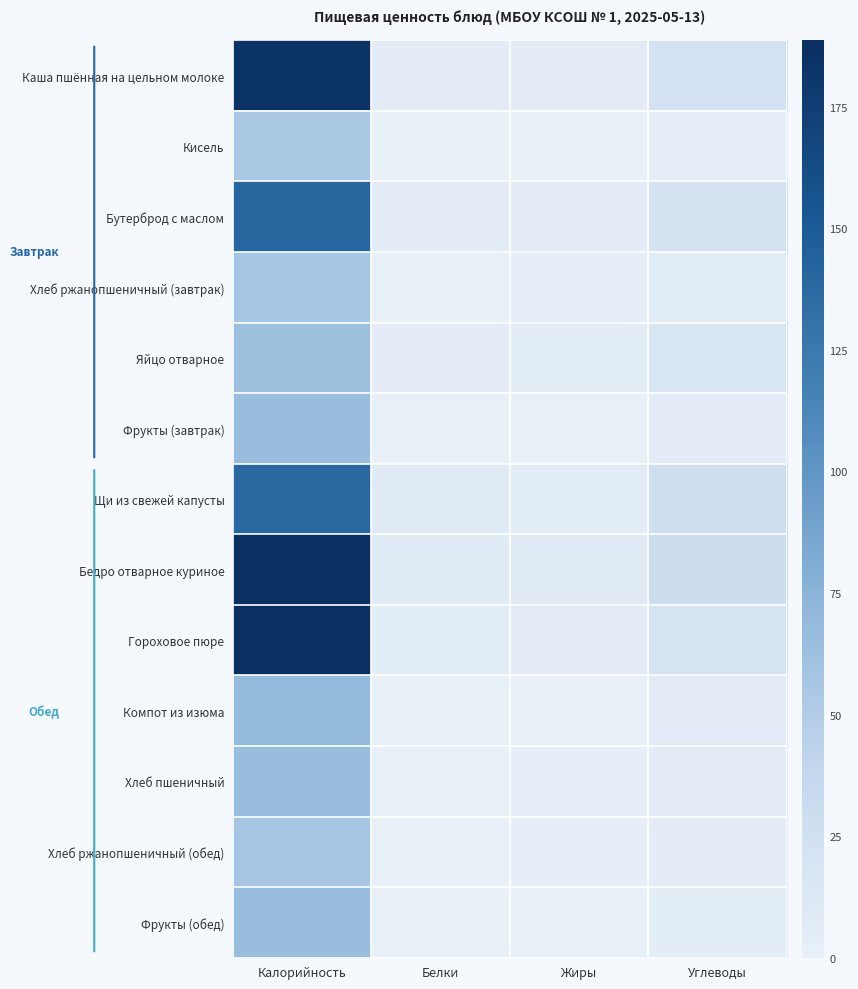

How many data points does each series have?

4